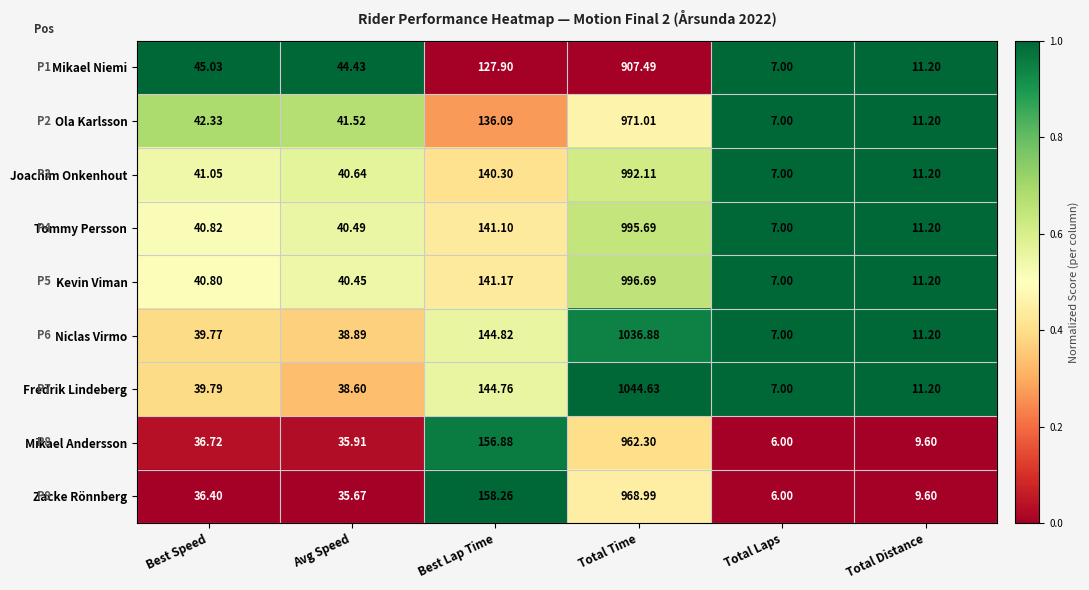

Is the value of Joachim Onkenhout at Best Speed greater than the value of Ola Karlsson at Best Speed?

No